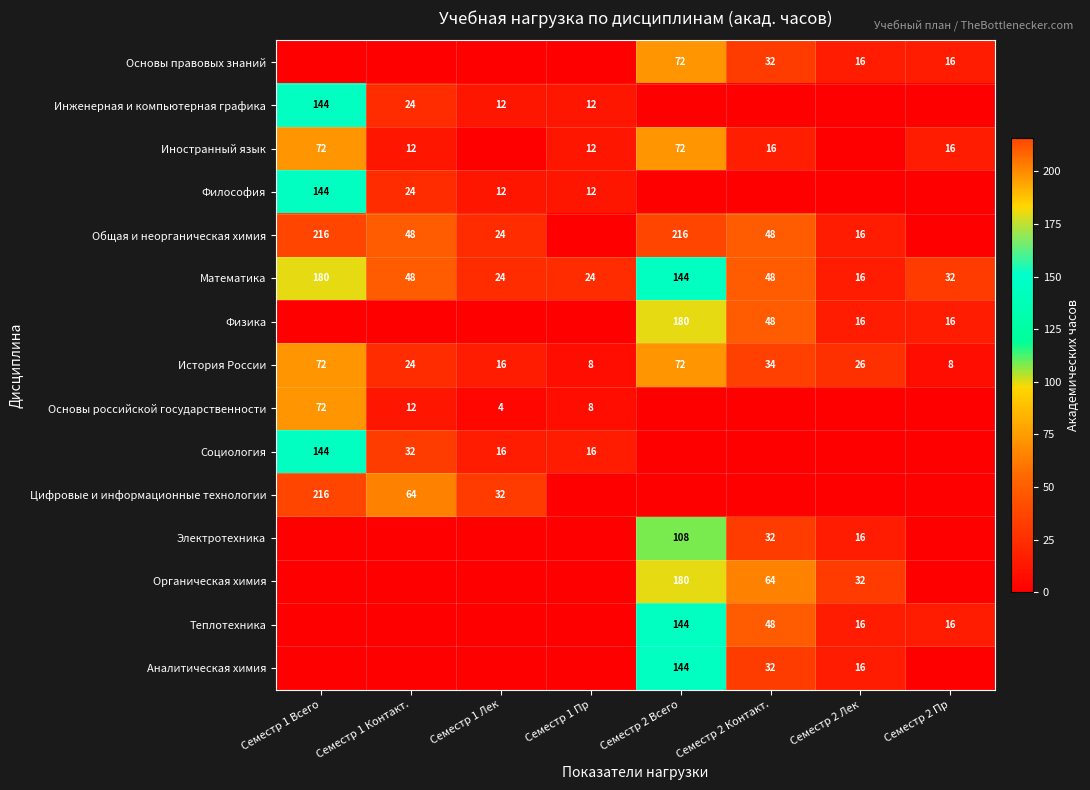

Is it true that История России equals 15 at Семестр 2 Всего?

False